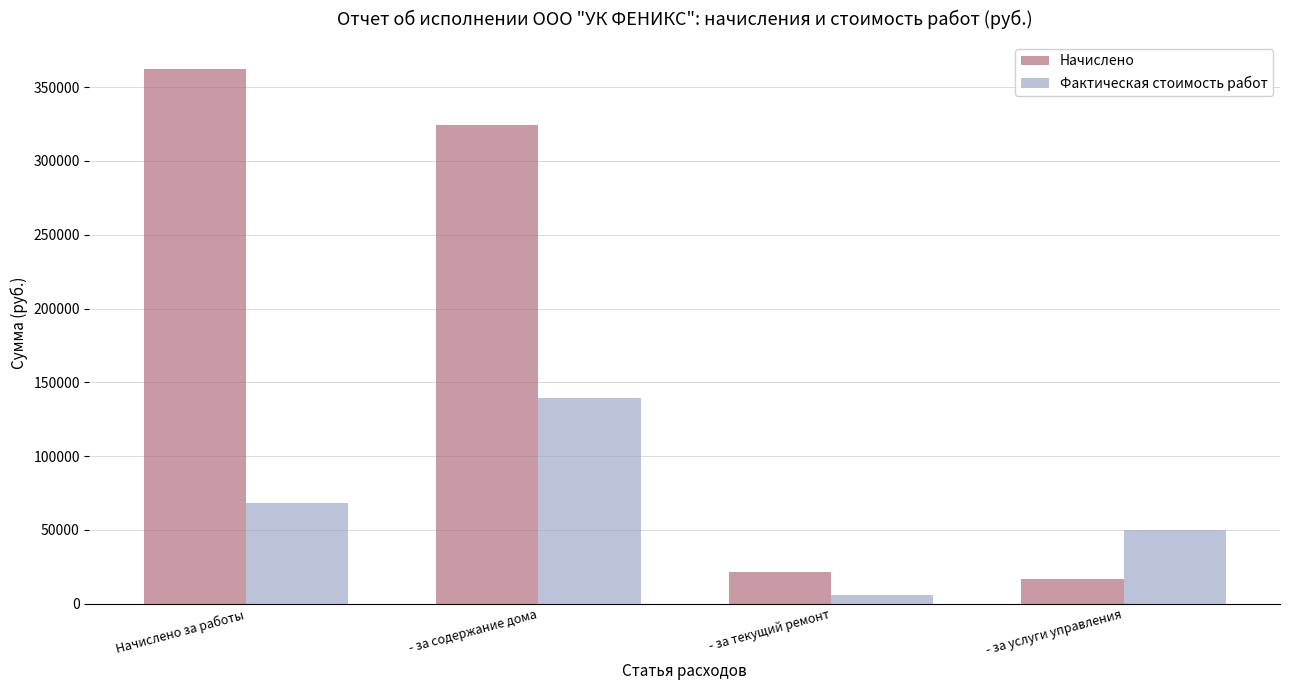

Reading right to left, list all the values displayed in this chart.

Начислено: - за услуги управления=17005.4	- за текущий ремонт=21260.0	- за содержание дома=324281.6	Начислено за работы=362547.0
Фактическая стоимость работ: - за услуги управления=50318.5	- за текущий ремонт=5997.6	- за содержание дома=139210.6	Начислено за работы=68571.1